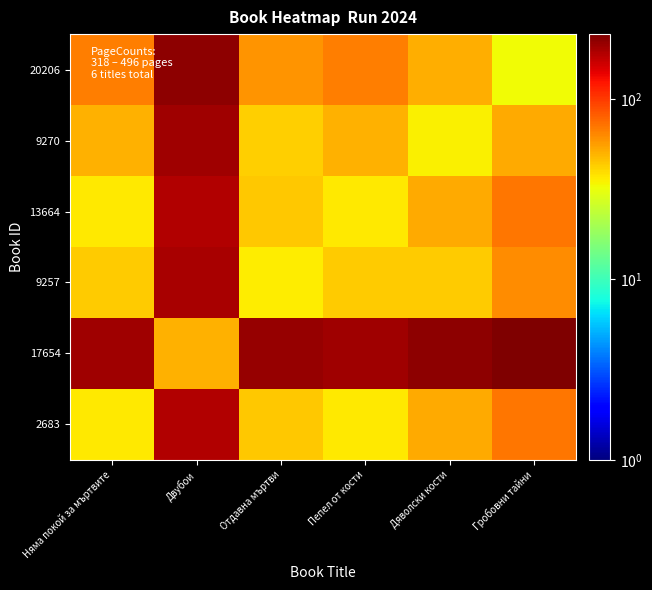

Between Двубои and Гробовни тайни, which is larger?

Двубои